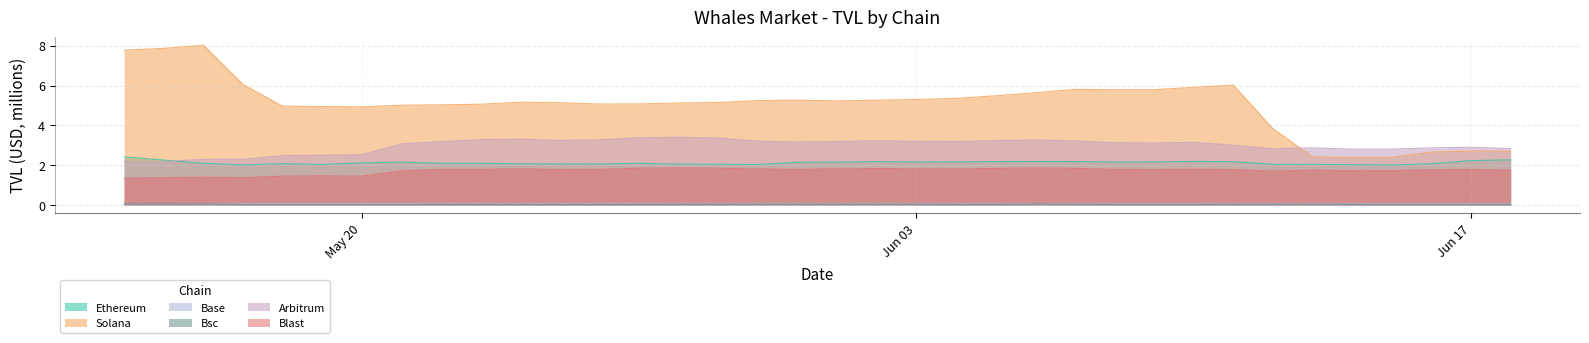

The value of bsc_TVL at 25/05/2024 is 0.0. True or false?

False